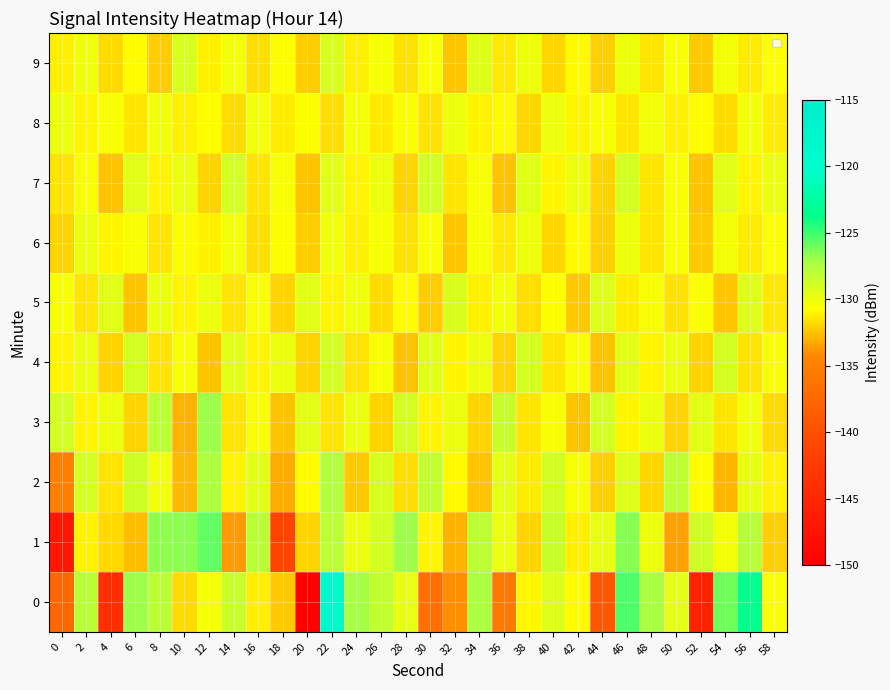

Reading left to right, transcribe all the data shown in this chart.

0: 0=-137.6	2=-127.9	4=-144.1	6=-127.0	8=-128.0	10=-131.8	12=-130.3	14=-128.5	16=-131.2	18=-132.3	20=-149.7	22=-118.2	24=-127.2	26=-128.2	28=-129.8	30=-136.6	32=-134.0	34=-127.4	36=-135.7	38=-131.0	40=-129.4	42=-130.9	44=-139.3	46=-125.4	48=-127.4	50=-129.6	52=-145.5	54=-126.0	56=-123.6	58=-130.5
1: 0=-146.9	2=-131.1	4=-131.8	6=-132.7	8=-126.7	10=-126.6	12=-125.8	14=-133.7	16=-127.9	18=-141.2	20=-132.0	22=-128.0	24=-130.0	26=-129.0	28=-127.0	30=-131.0	32=-133.0	34=-128.0	36=-130.0	38=-132.0	40=-128.5	42=-131.2	44=-129.8	46=-126.5	48=-130.1	50=-133.5	52=-128.7	54=-130.3	56=-127.9	58=-132.1
2: 0=-135.0	2=-129.0	4=-131.5	6=-128.7	8=-130.2	10=-132.8	12=-127.4	14=-131.0	16=-129.5	18=-133.2	20=-130.8	22=-127.6	24=-132.3	26=-129.1	28=-131.7	30=-128.3	32=-130.9	34=-132.5	36=-129.7	38=-131.3	40=-128.9	42=-130.5	44=-132.1	46=-129.3	48=-131.9	50=-128.1	52=-130.7	54=-132.9	56=-129.9	58=-131.1
3: 0=-129.0	2=-131.0	4=-130.0	6=-132.0	8=-128.0	10=-133.0	12=-127.0	14=-131.5	16=-130.5	18=-132.5	20=-129.5	22=-131.5	24=-130.0	26=-132.0	28=-129.0	30=-131.0	32=-130.0	34=-132.0	36=-128.5	38=-131.5	40=-130.5	42=-132.5	44=-129.0	46=-131.0	48=-130.0	50=-132.0	52=-129.5	54=-131.5	56=-130.2	58=-131.8
4: 0=-131.0	2=-130.0	4=-132.0	6=-129.0	8=-131.5	10=-130.5	12=-132.5	14=-129.5	16=-131.0	18=-130.0	20=-132.0	22=-129.0	24=-131.5	26=-130.5	28=-132.5	30=-129.5	32=-131.0	34=-130.0	36=-132.0	38=-129.0	40=-131.5	42=-130.5	44=-132.5	46=-129.5	48=-131.0	50=-130.0	52=-132.0	54=-129.0	56=-131.5	58=-130.5
5: 0=-130.5	2=-131.5	4=-129.5	6=-132.5	8=-130.0	10=-131.0	12=-130.0	14=-131.5	16=-130.5	18=-132.0	20=-129.5	22=-131.0	24=-130.2	26=-131.8	28=-130.8	30=-132.2	32=-129.2	34=-131.2	36=-130.3	38=-131.7	40=-130.7	42=-132.3	44=-129.3	46=-131.3	48=-130.4	50=-131.6	52=-130.6	54=-132.4	56=-129.4	58=-131.4
6: 0=-132.0	2=-130.0	4=-131.0	6=-130.5	8=-131.5	10=-130.8	12=-131.2	14=-130.3	16=-131.7	18=-130.7	20=-132.2	22=-130.2	24=-131.2	26=-130.4	28=-131.6	30=-130.6	32=-132.4	34=-130.4	36=-131.4	38=-130.1	40=-131.9	42=-130.9	44=-132.1	46=-130.1	48=-131.5	50=-130.5	52=-132.3	54=-130.3	56=-131.3	58=-130.7
7: 0=-131.5	2=-130.5	4=-132.5	6=-129.5	8=-131.0	10=-130.0	12=-132.0	14=-129.0	16=-131.5	18=-130.5	20=-132.5	22=-129.5	24=-131.0	26=-130.0	28=-132.0	30=-129.0	32=-131.5	34=-130.5	36=-132.5	38=-129.5	40=-131.0	42=-130.0	44=-132.0	46=-129.0	48=-131.5	50=-130.5	52=-132.5	54=-129.5	56=-131.0	58=-130.0
8: 0=-130.0	2=-131.0	4=-130.5	6=-131.5	8=-130.2	10=-131.2	12=-130.8	14=-131.8	16=-130.3	18=-131.3	20=-130.7	22=-131.7	24=-130.4	26=-131.4	28=-130.6	30=-131.6	32=-130.1	34=-131.1	36=-130.9	38=-131.9	40=-130.0	42=-131.0	44=-130.5	46=-131.5	48=-130.2	50=-131.2	52=-130.8	54=-131.8	56=-130.3	58=-131.3
9: 0=-131.2	2=-130.2	4=-131.8	6=-130.8	8=-132.2	10=-129.2	12=-131.2	14=-130.3	16=-131.7	18=-130.7	20=-132.2	22=-129.2	24=-131.2	26=-130.4	28=-131.6	30=-130.6	32=-132.4	34=-129.4	36=-131.4	38=-130.1	40=-131.9	42=-130.9	44=-132.1	46=-130.1	48=-131.5	50=-130.5	52=-132.3	54=-130.3	56=-131.3	58=-130.7